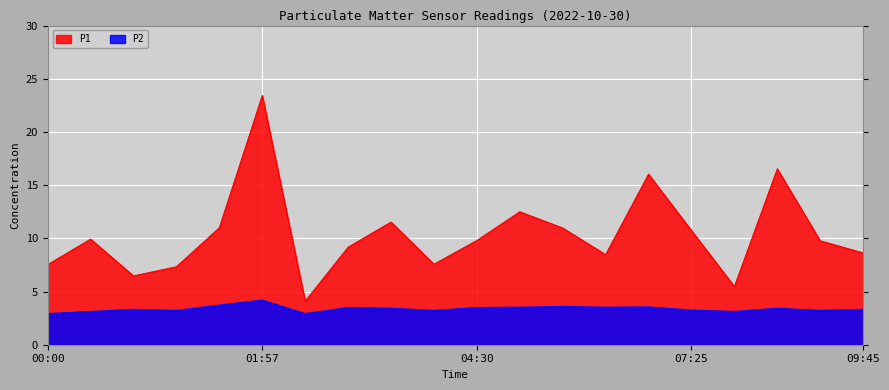

Read the P2 value at 00:22.

3.1